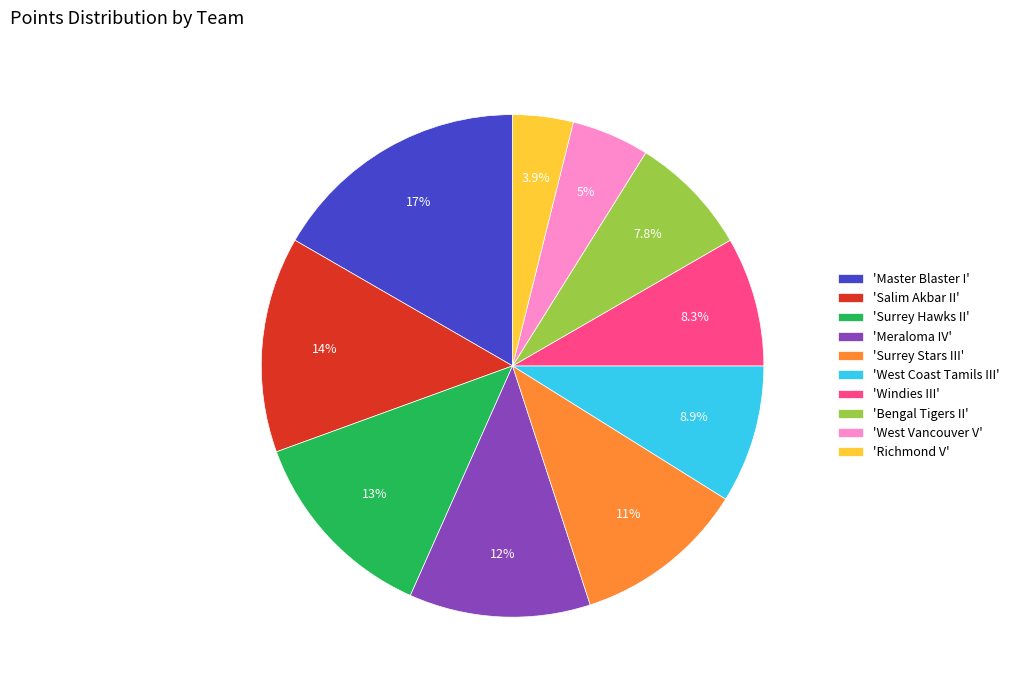

How many segments does this pie chart have?

10